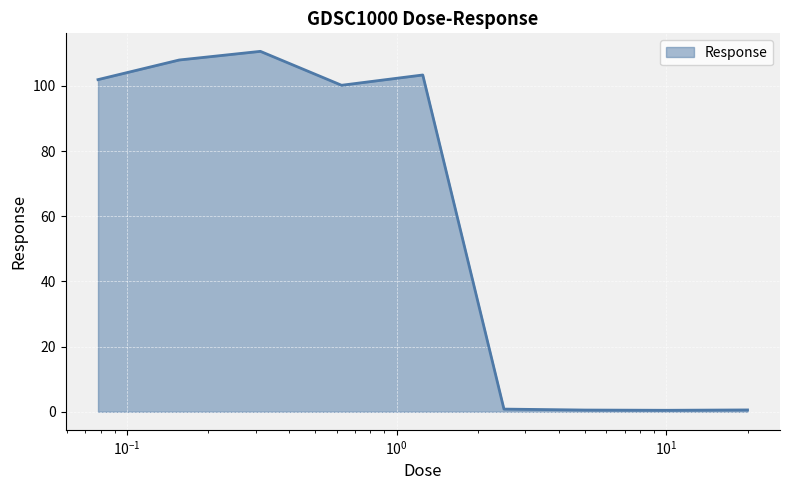

What is the greatest value displayed?

110.6